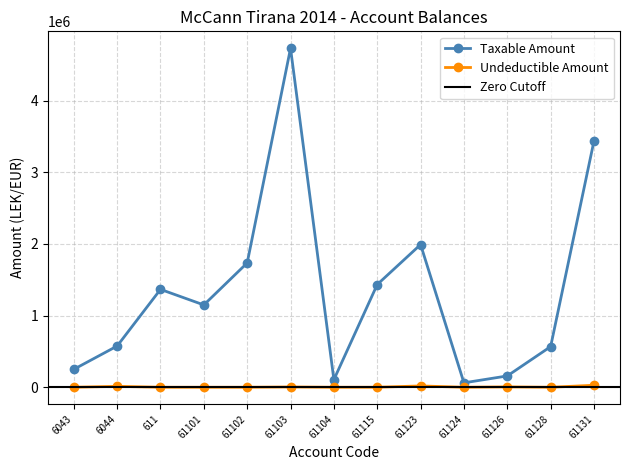

Does the chart have visible grid lines?

Yes